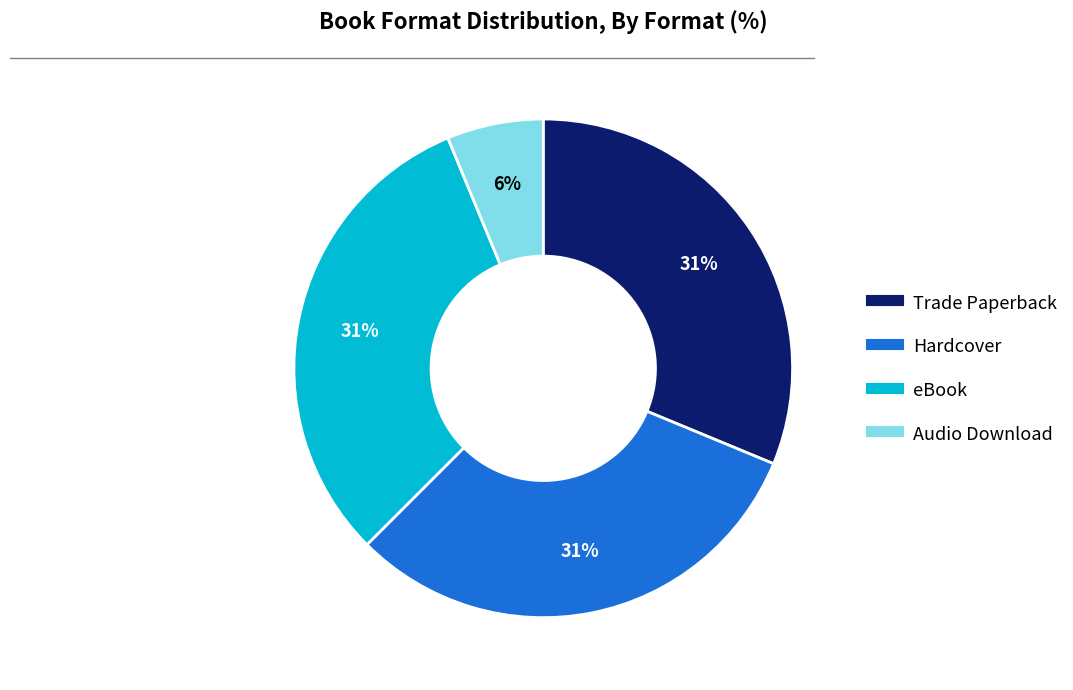

To the nearest percent, what portion does Trade Paperback represent?

31%